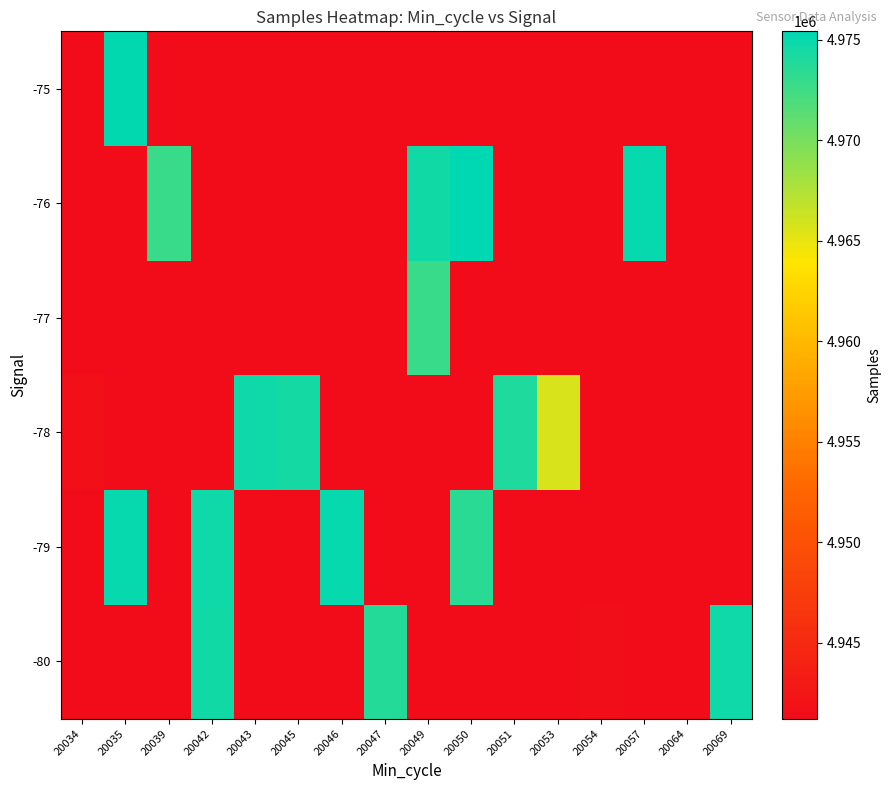

At how many categories does at least one series exceed 4970704?

12